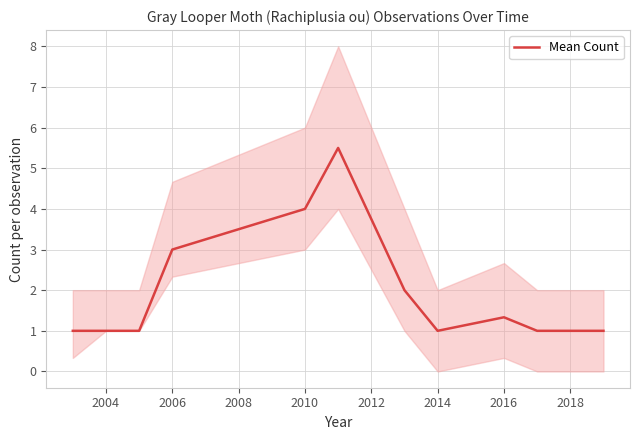

How many lines are shown in the chart?

1